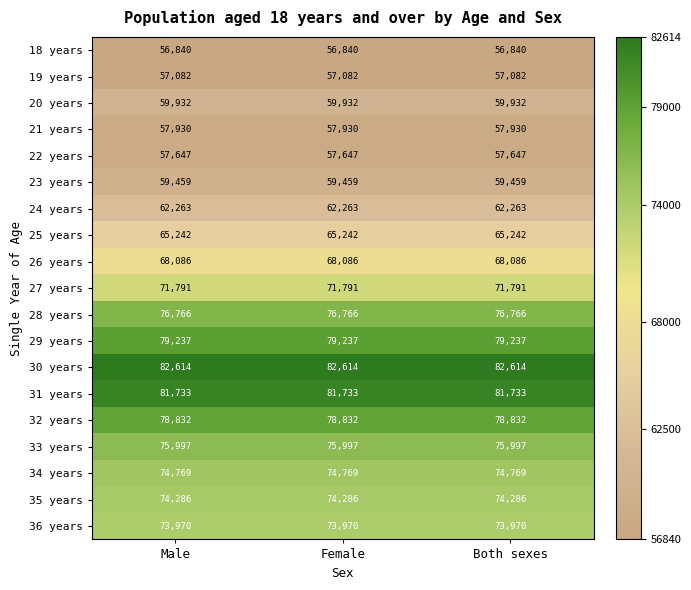

What is the lowest value of the 34 years series?

74769